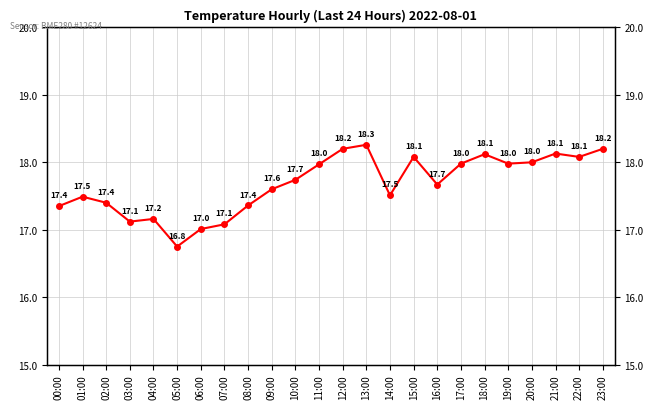

Is it true that the value at 02:00 is 11.5?

False